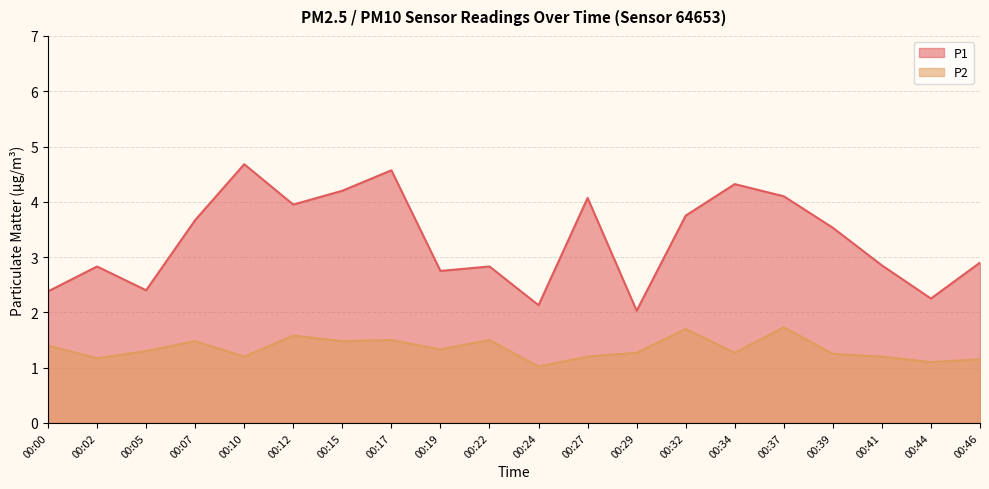

What is the sum of the P2 values at 00:34 and 00:32?

3.0